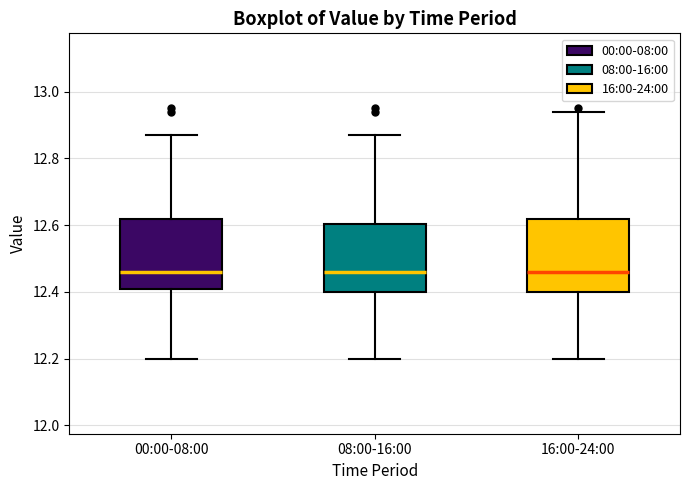

Where does the median line of the box for 16:00-24:00 sit on the y-axis? The values are not printed on the chart, so give them approximately, as read against the axis.

12.46